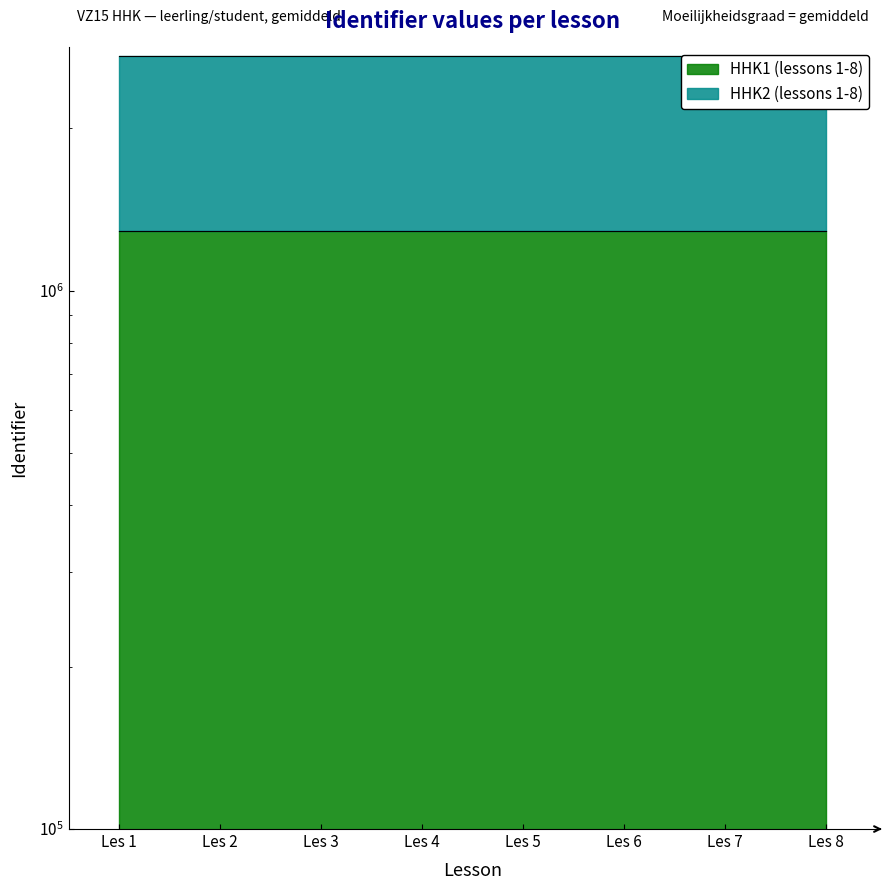

Between Les 5 and Les 8, which series saw the biggest shift?

HHK2 (lessons 1-8)